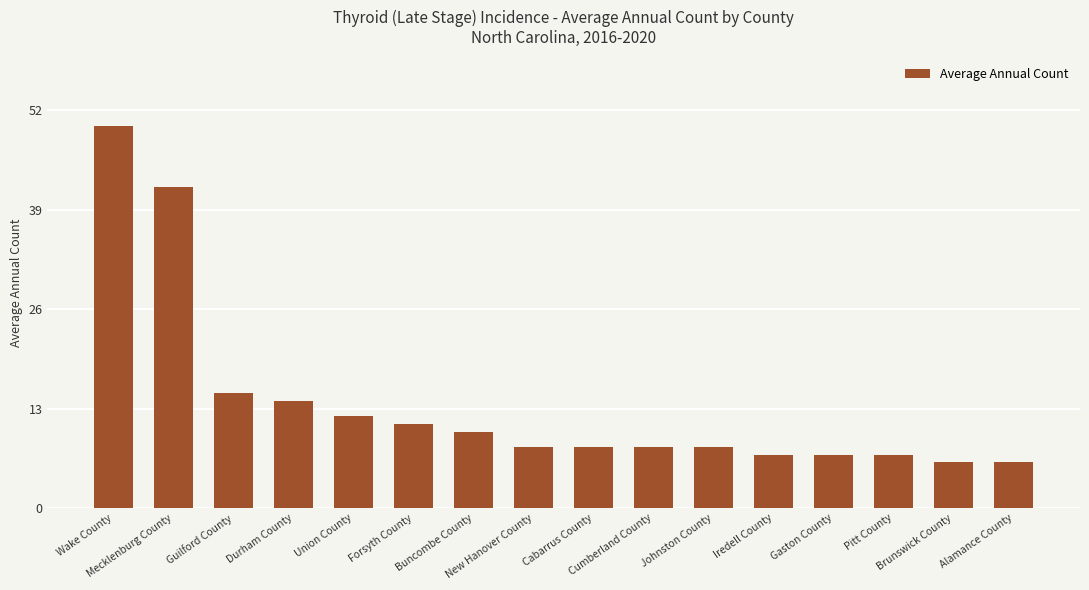

Is it true that the value at Johnston County is 12?

False